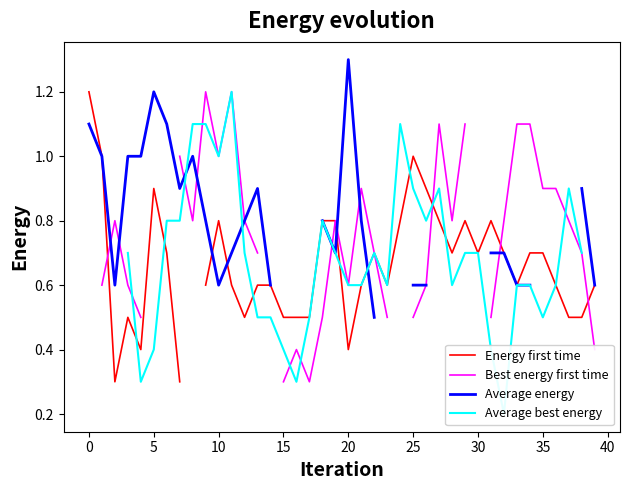

How many categories are shown in the chart?

40